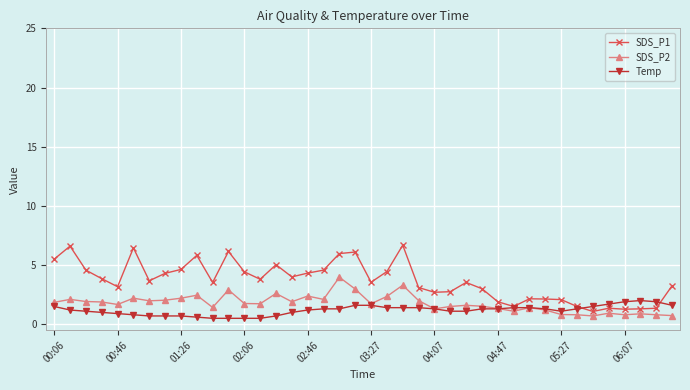

What is the maximum value shown in the chart?

6.7